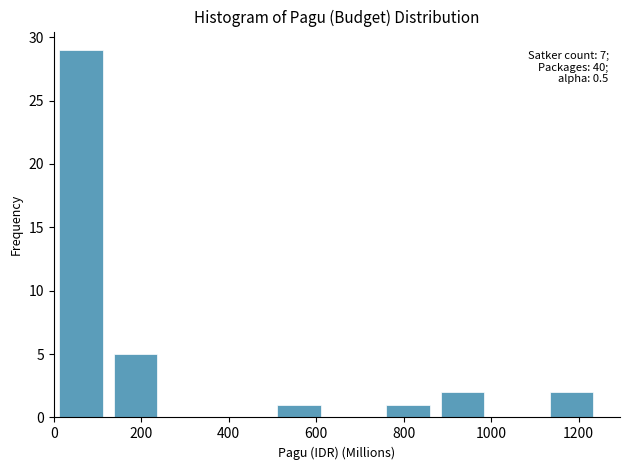

Which range on the x-axis has the tallest bar?

0 to 120